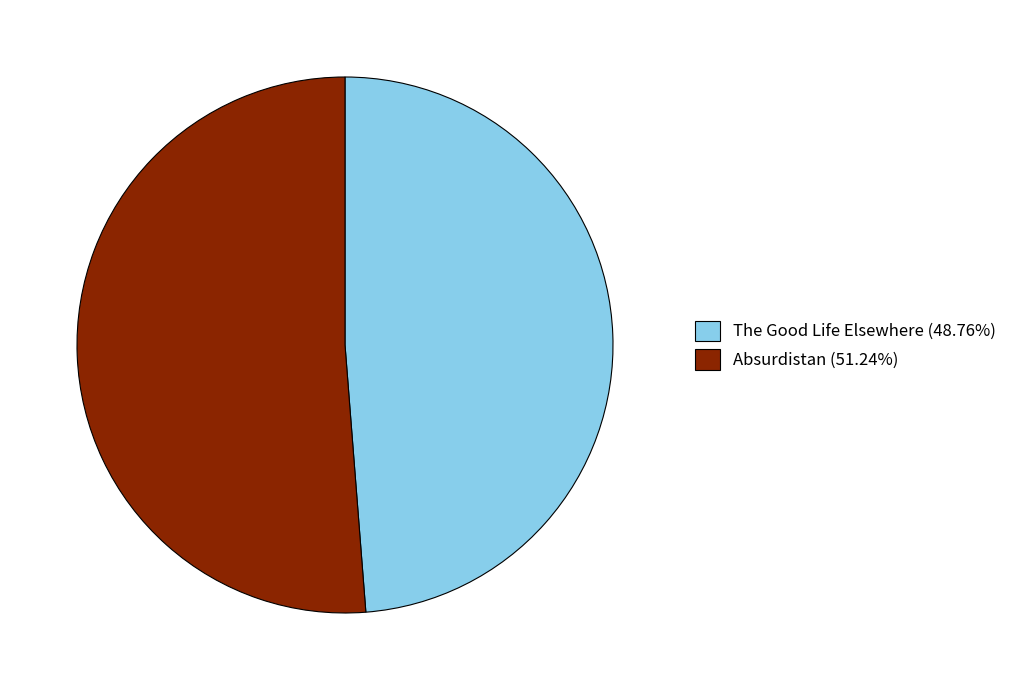

Combined, do Absurdistan (51.24%) and The Good Life Elsewhere (48.76%) account for over 50%?

Yes